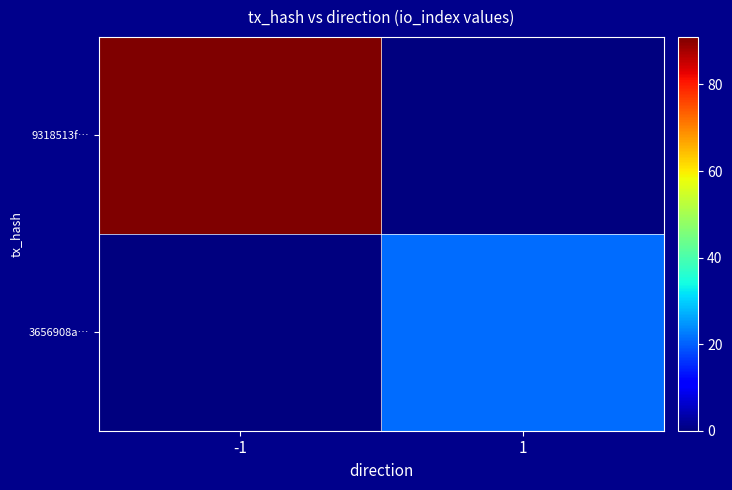

Which label corresponds to the smallest value in the chart?

1